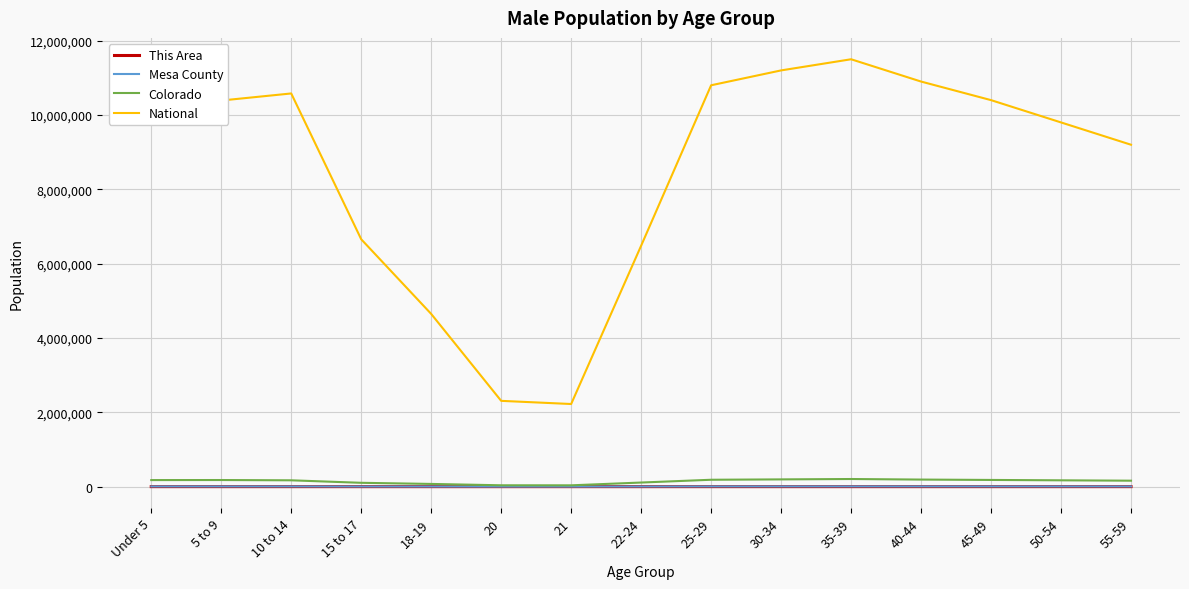

What position from the right is 21?

9